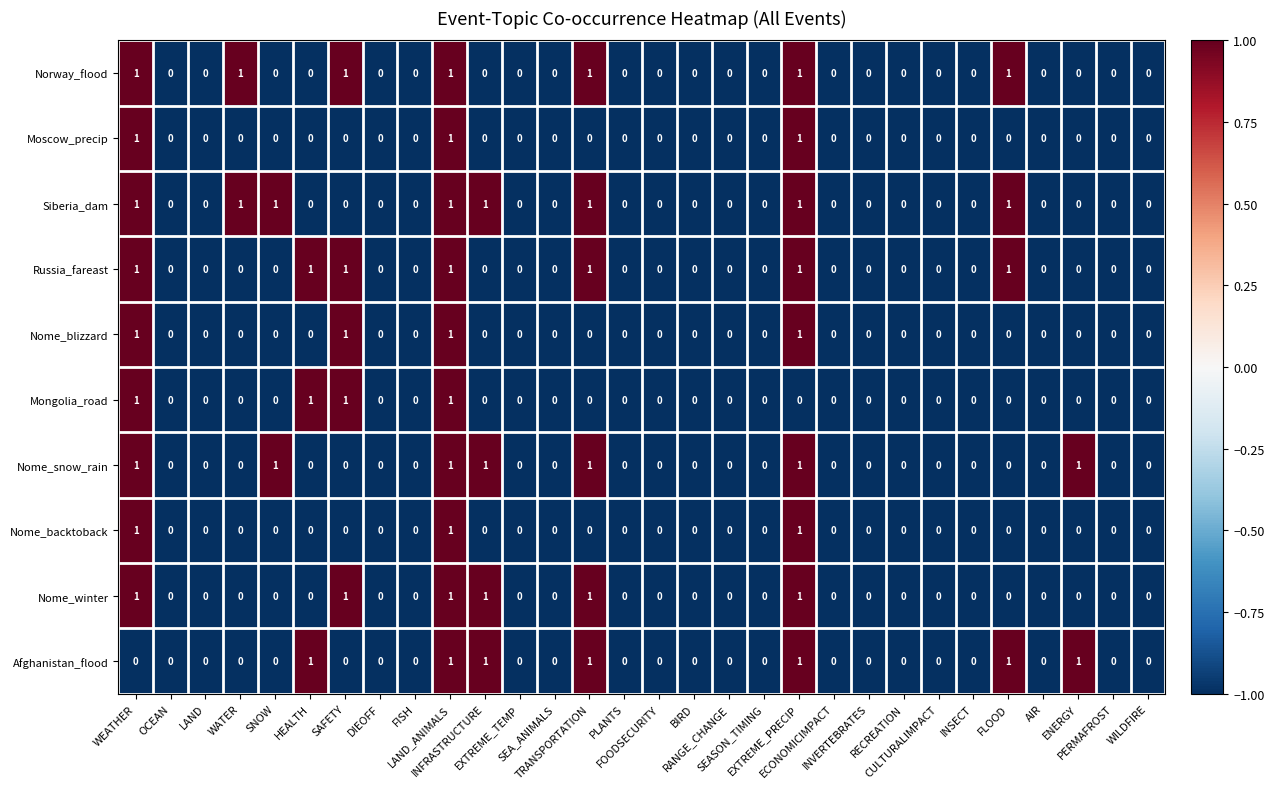

Which series has the largest total across all categories?

Siberia_dam